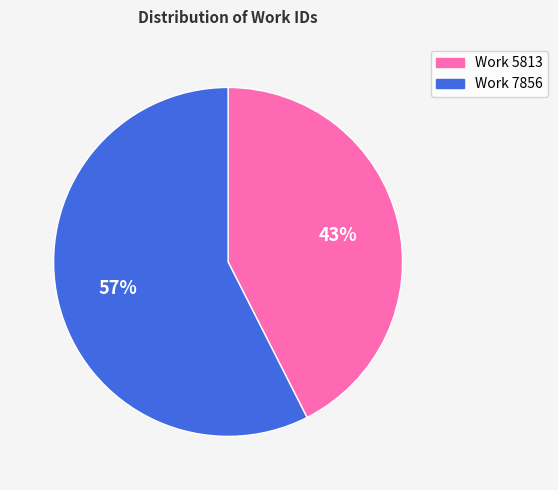

Do Work 5813 and Work 7856 together represent more than half of the pie?

Yes